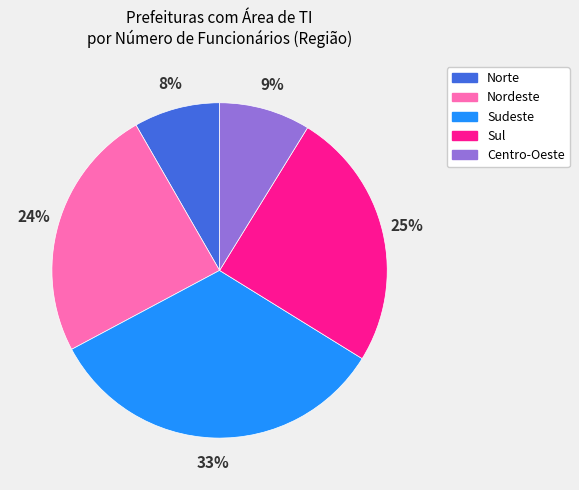

The Sudeste slice represents 48% of the pie. True or false?

False